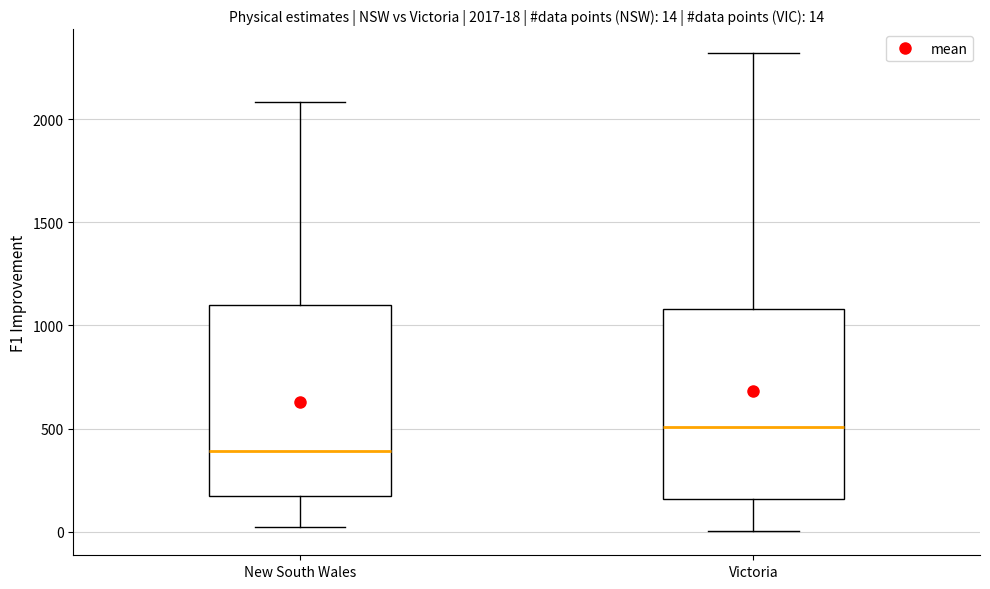

Which box has the highest median line?

Victoria